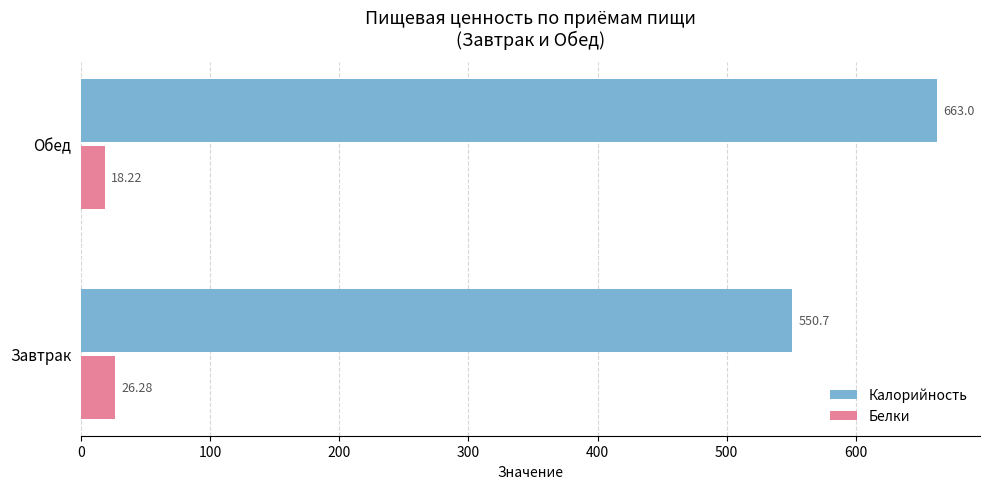

Which series has the widest spread of values?

Калорийность